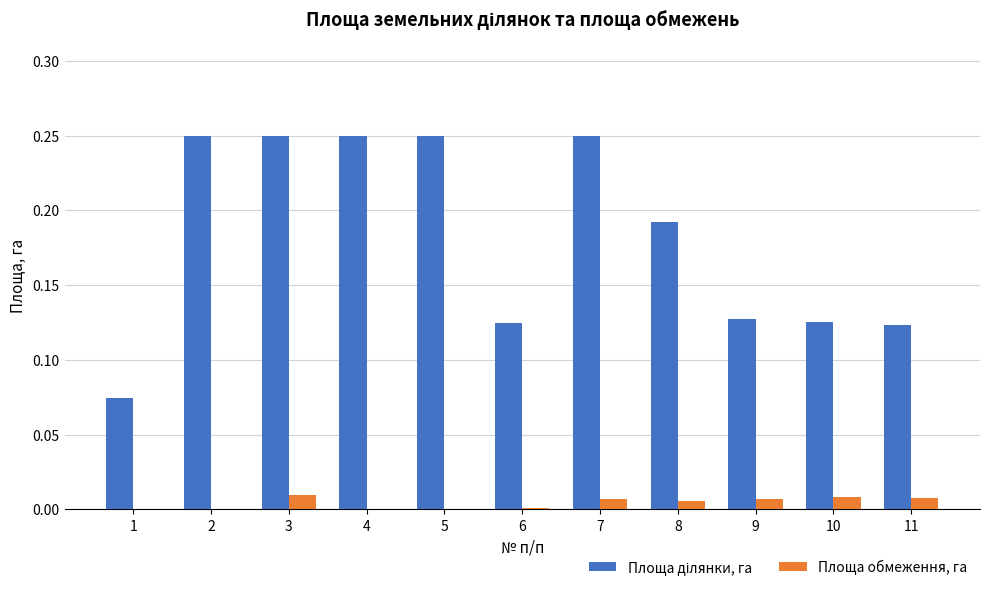

Is it true that Площа обмеження, га equals 0.0 at 2?

True